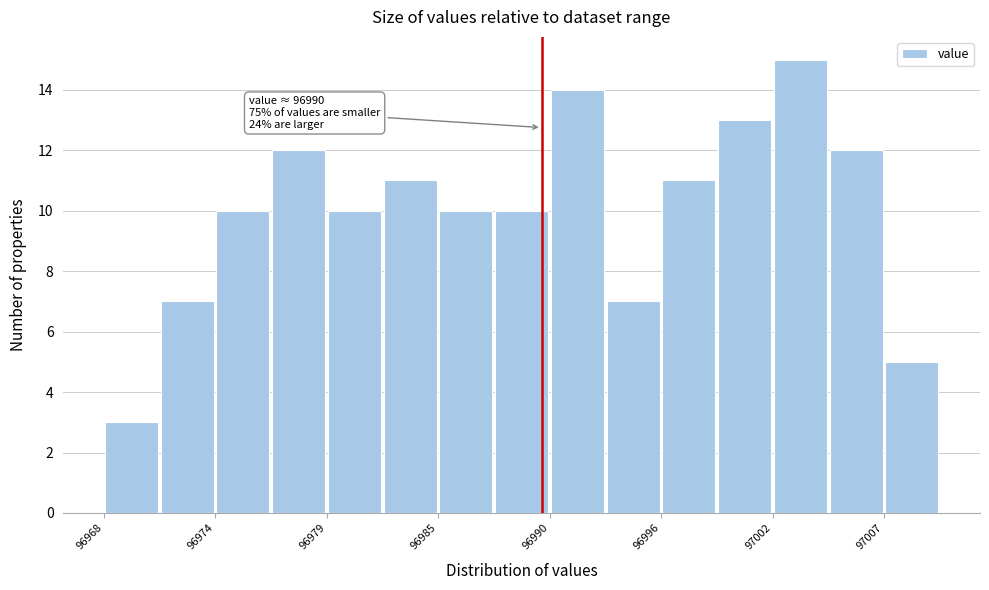

Read against the x-axis, roughly where is the centre of the tallest bar?

97003